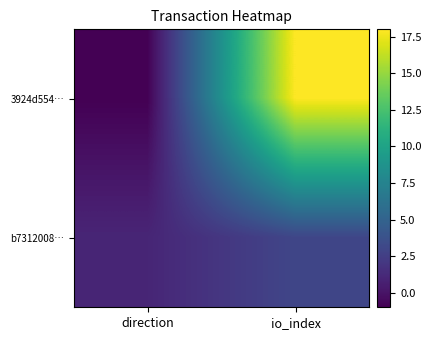

What is the total value across all series at io_index?

21